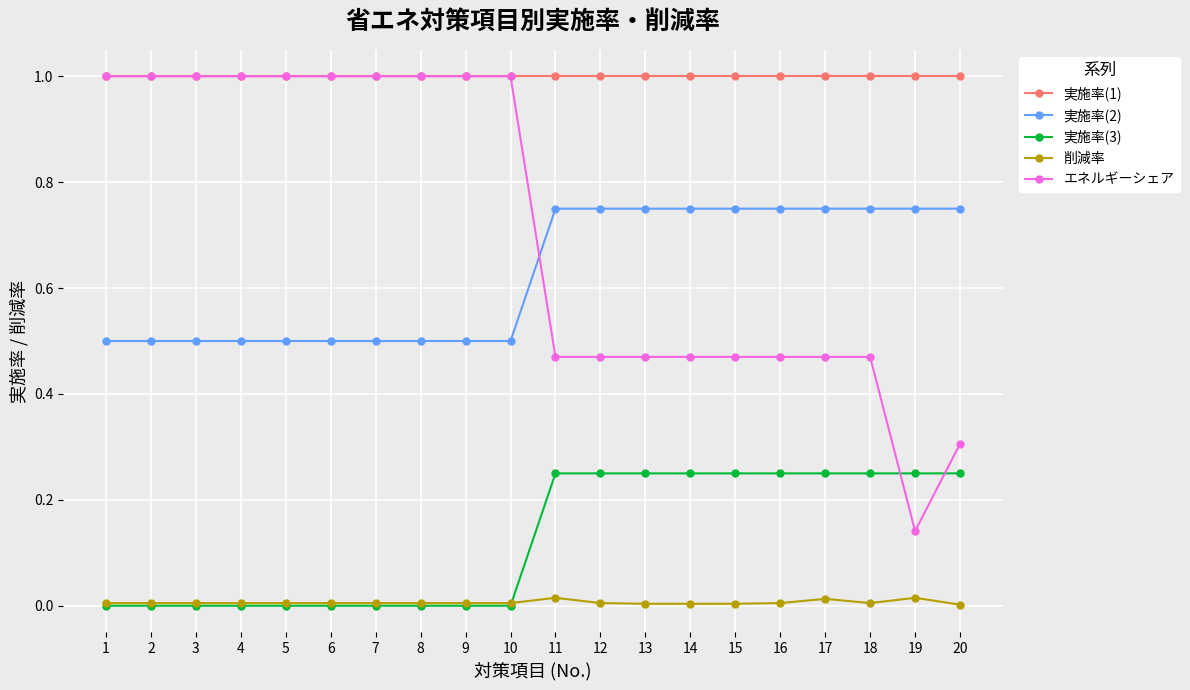

True or false: エネルギーシェア and 削減率 intersect in this chart.

False